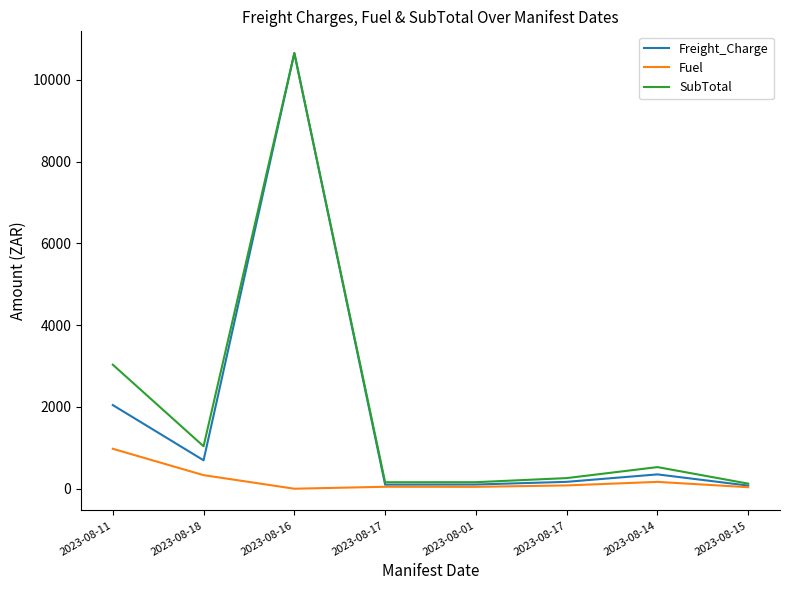

Reading left to right, what are all the values shown in this chart?

Freight_Charge: 2045.4	695.3	10653.0	99.6	102.7	168.3	350.4	76.5
Fuel: 976.7	332.0	0.0	47.6	46.1	80.4	167.3	36.5
SubTotal: 3033.2	1038.4	10653.0	158.2	159.8	259.7	528.8	124.1